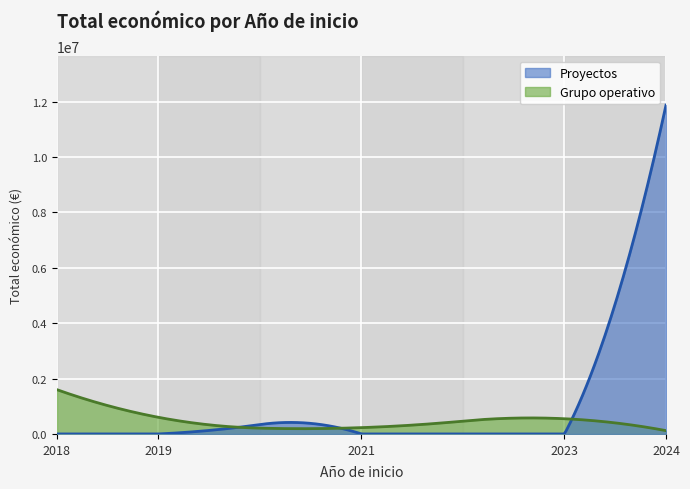

Which has a higher value, 2021 or 2019?

2021